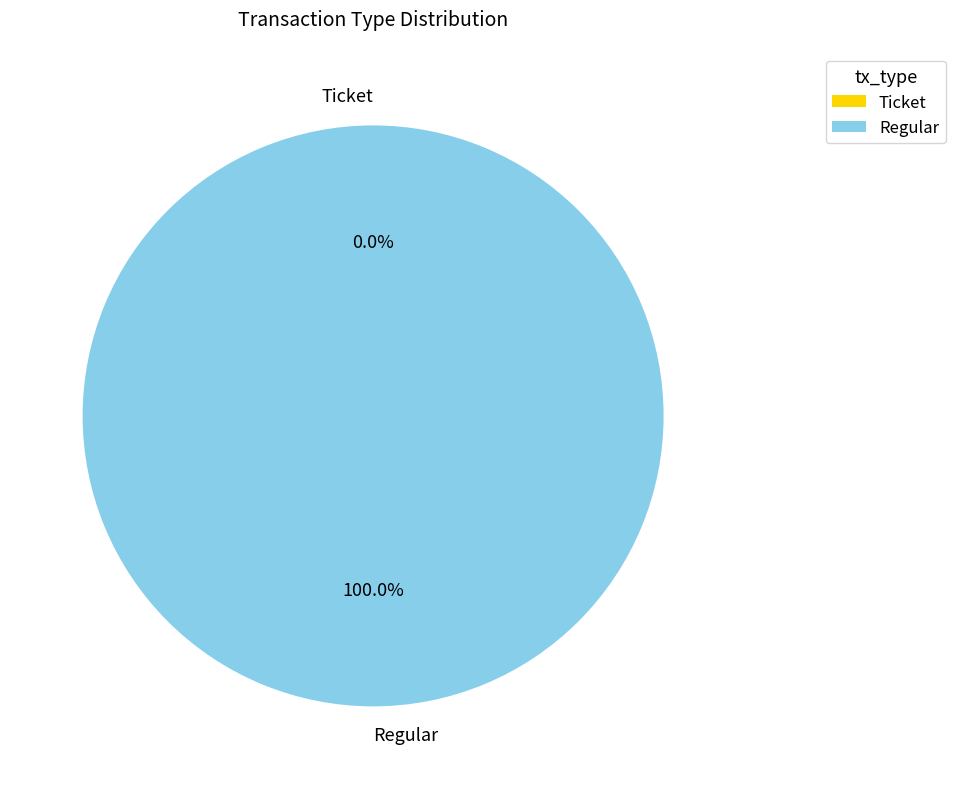

What is the smallest slice in the pie chart?

Ticket